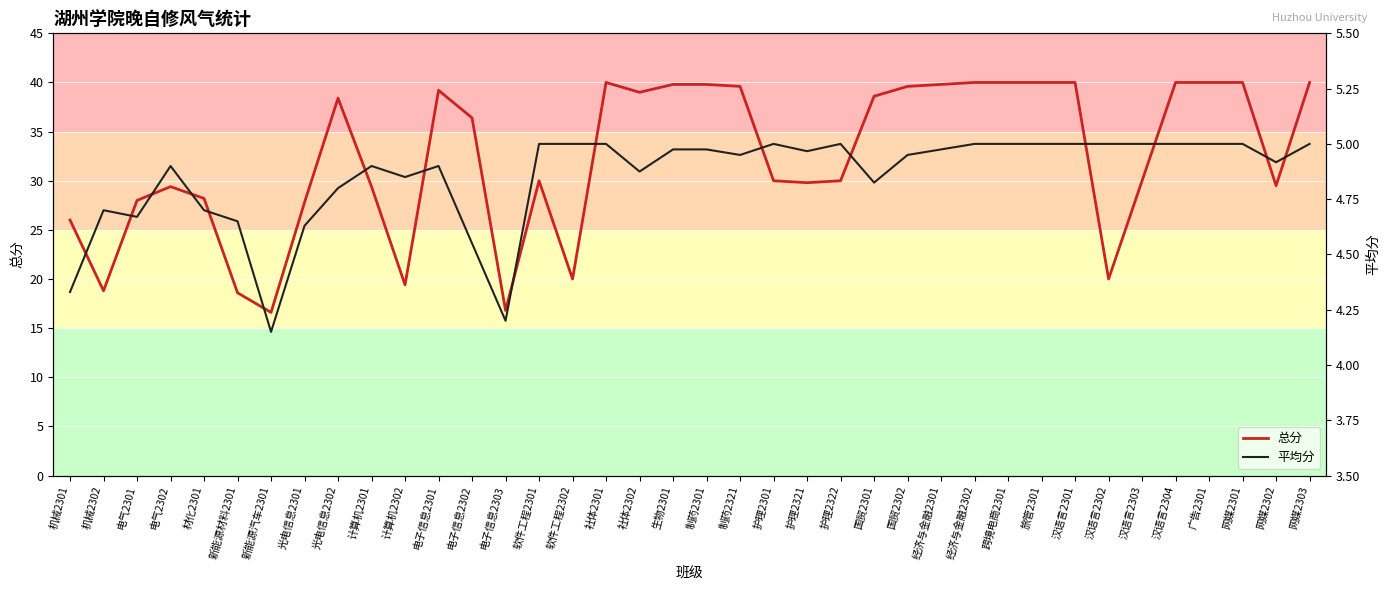

True or false: 平均分 has a value of 5.0 at 网媒2303.

True